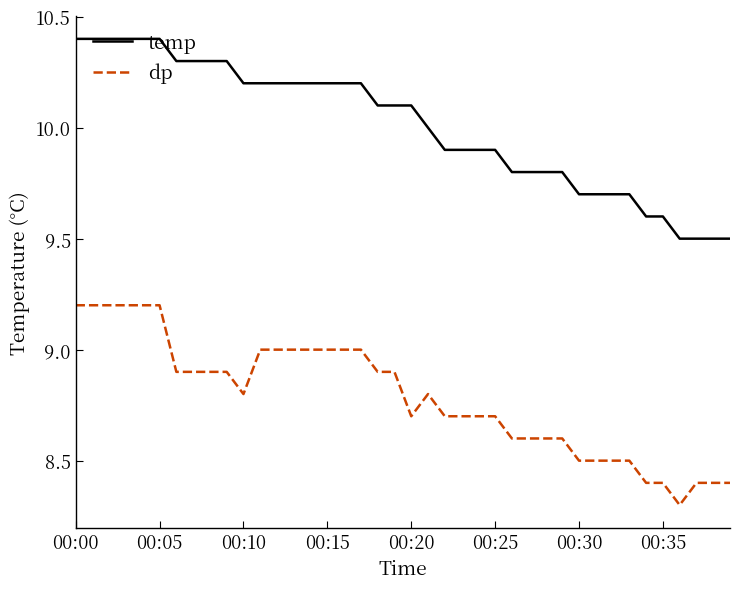

What is the difference between the maximum and minimum values in the temp series?

0.9